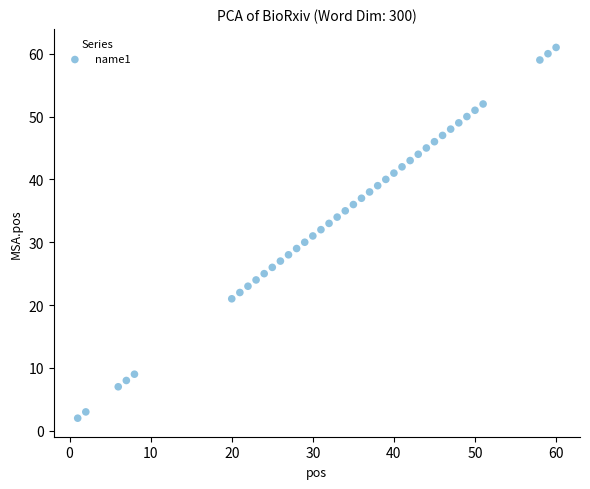

What is the range of Y values (max minus min)?

59